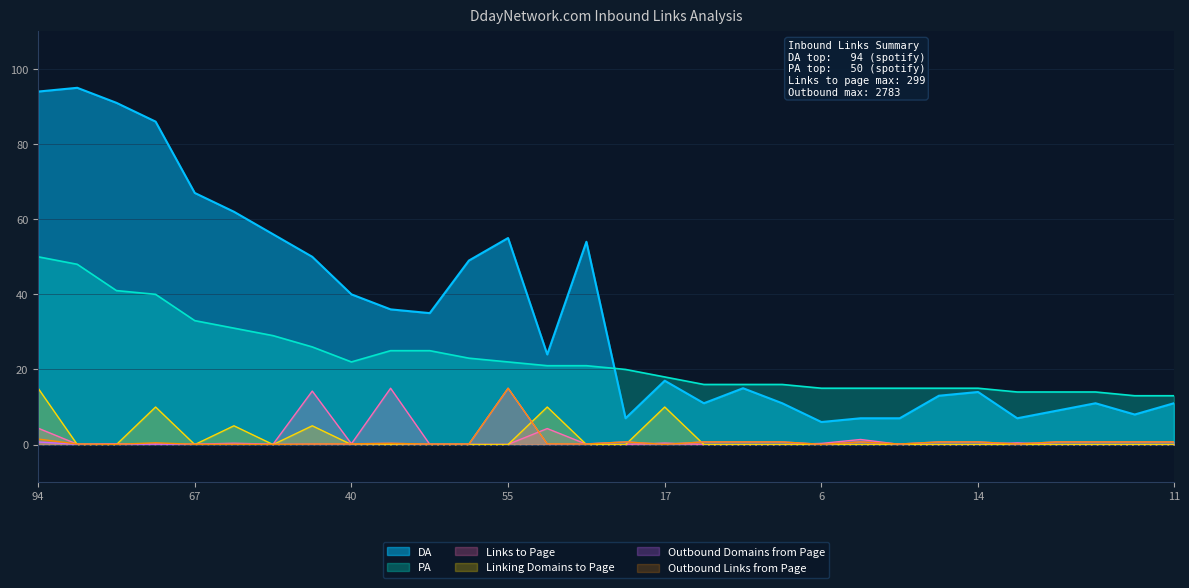

How many lines are shown in the chart?

6